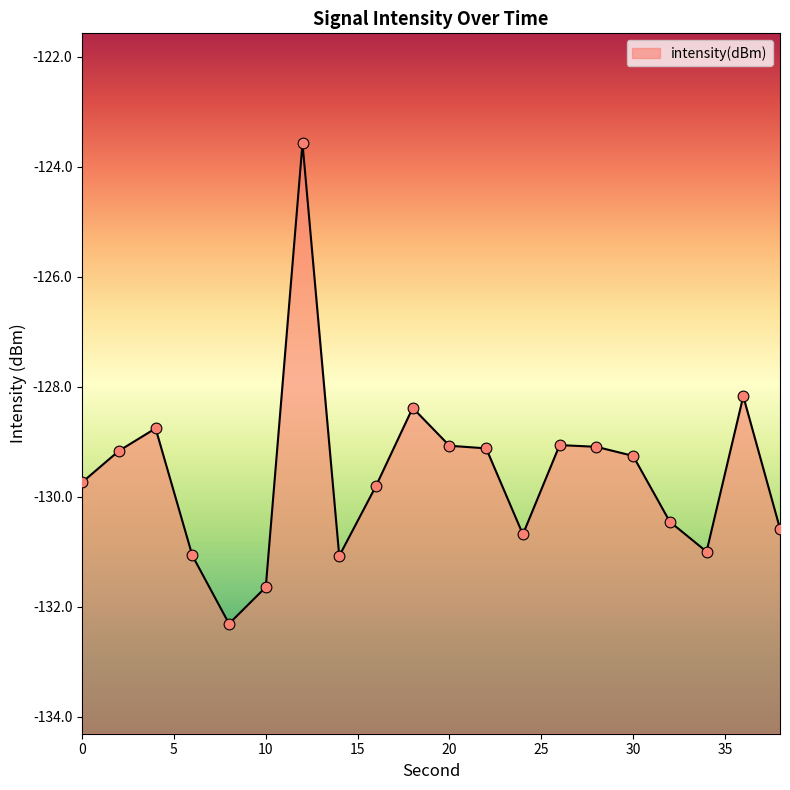

Between 4 and 10, which is larger?

4